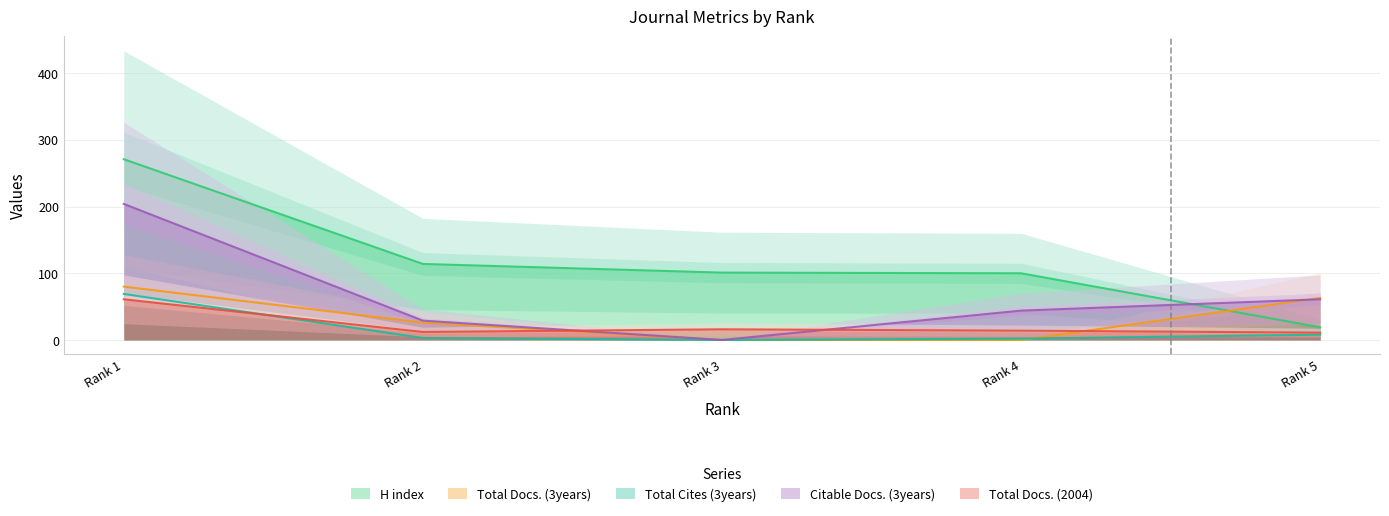

Reading right to left, list all the values displayed in this chart.

H index: Rank 5=19	Rank 4=100	Rank 3=101	Rank 2=114	Rank 1=271
Total Docs. (3years): Rank 5=63	Rank 4=0	Rank 3=0	Rank 2=26	Rank 1=80
Total Cites (3years): Rank 5=8	Rank 4=2	Rank 3=0	Rank 2=3	Rank 1=69
Citable Docs. (3years): Rank 5=61	Rank 4=44	Rank 3=0	Rank 2=29	Rank 1=204
Total Docs. (2004): Rank 5=11	Rank 4=14	Rank 3=16	Rank 2=12	Rank 1=61